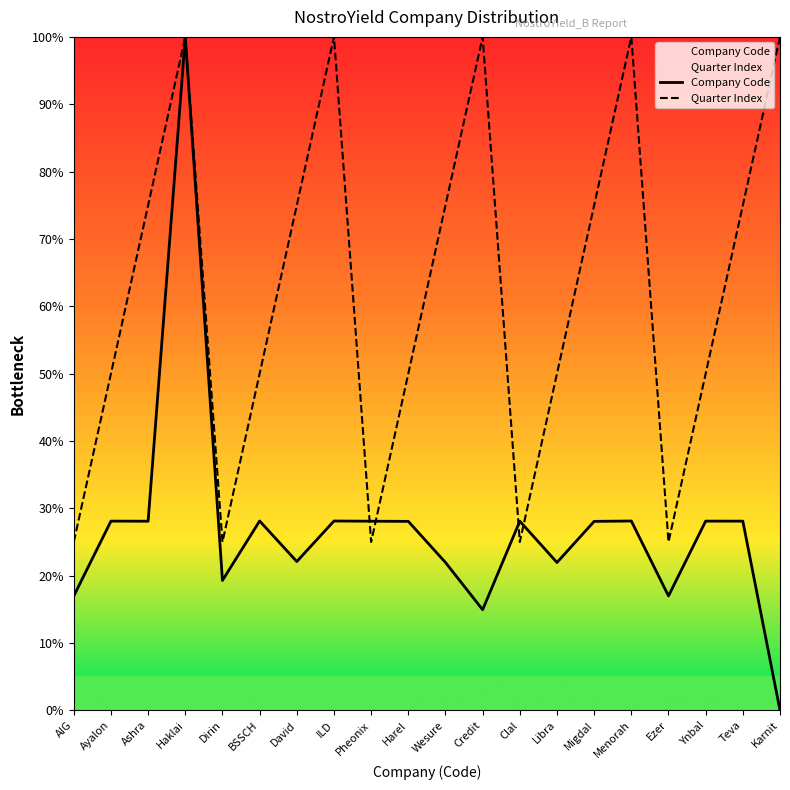

What are all the series names shown in the legend?

Company Code, Quarter Index